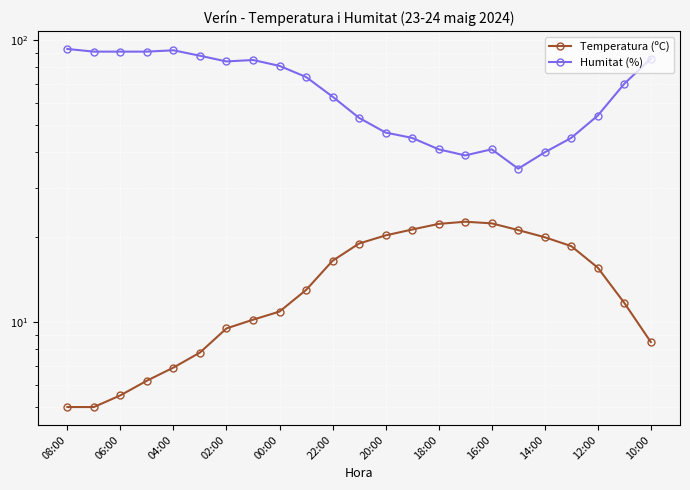

At 14:00, list the series in order from smallest to largest.

Temperatura (ºC), Humitat (%)